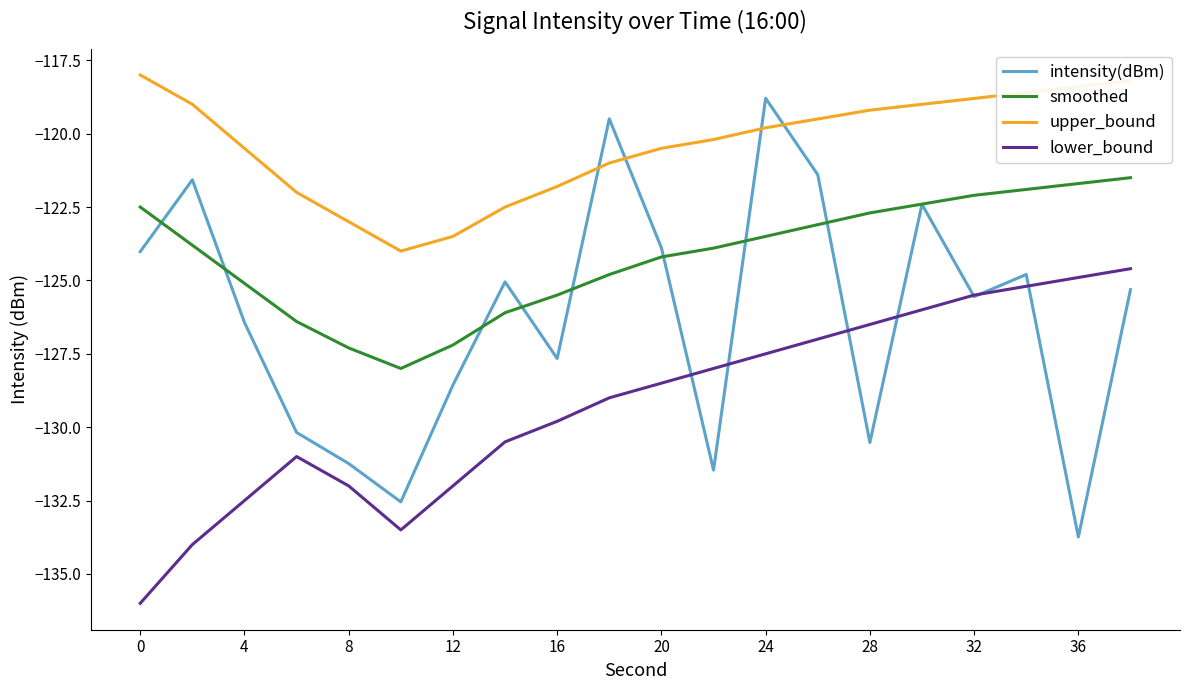

What is the highest value of the smoothed series?

-121.5